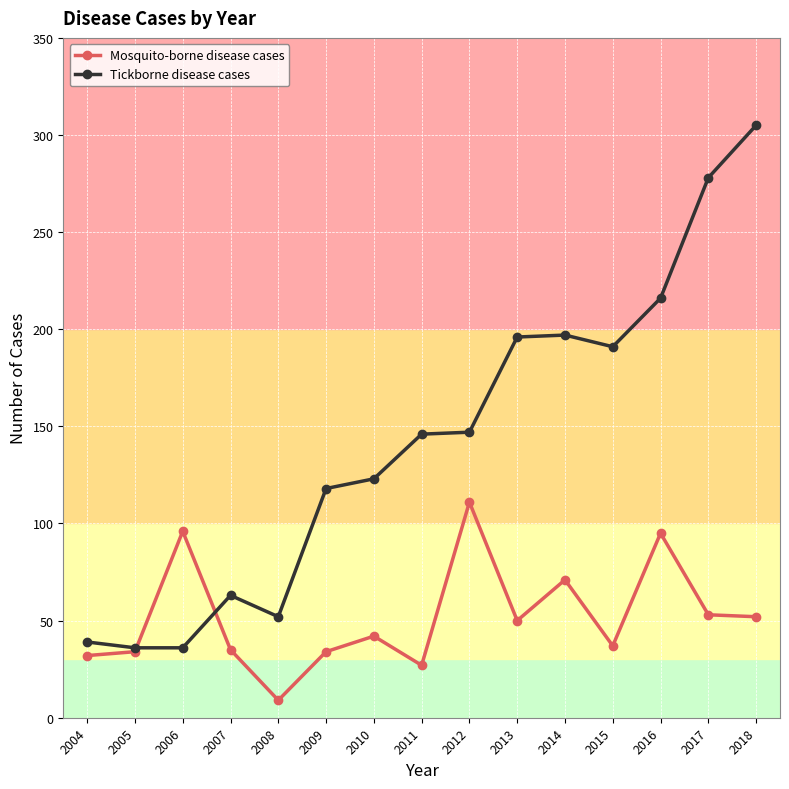

What is the total value across all series at 2010?

165